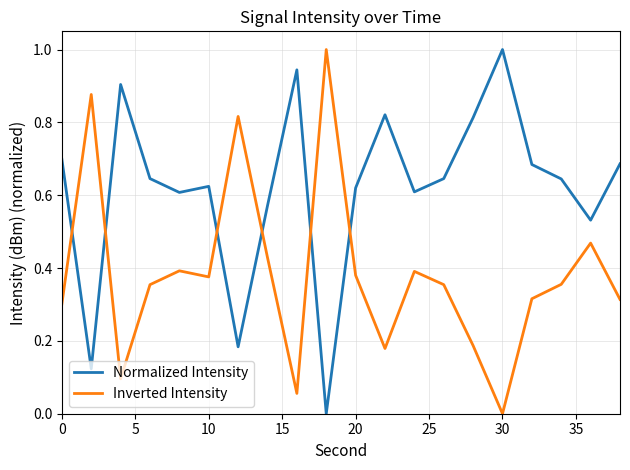

How many times do Inverted Intensity and Normalized Intensity cross each other?

6